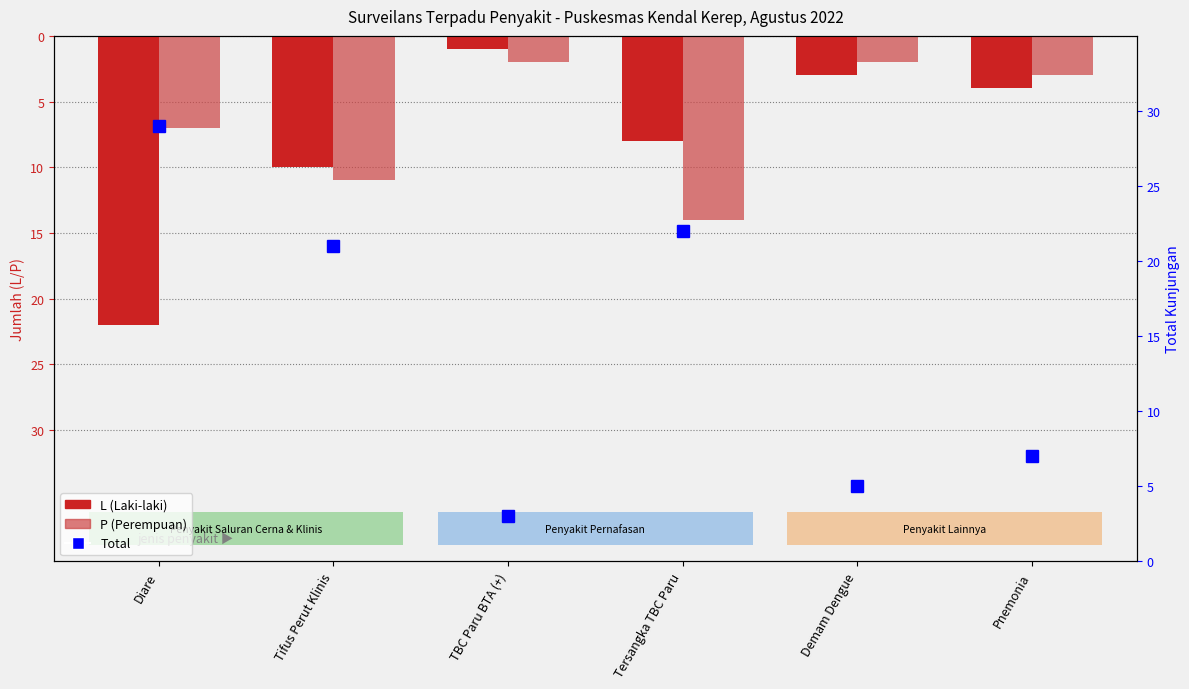

What is the value of the Total bar at the 2nd from the left?

21